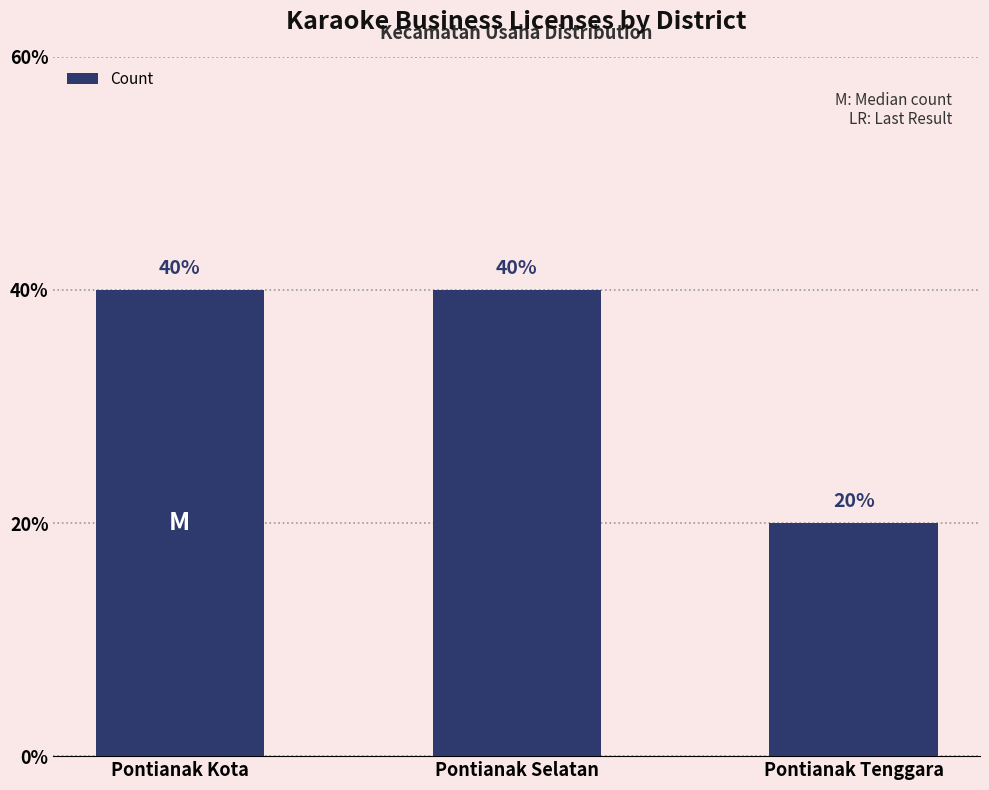

Reading left to right, what are all the values shown in this chart?

2	2	1